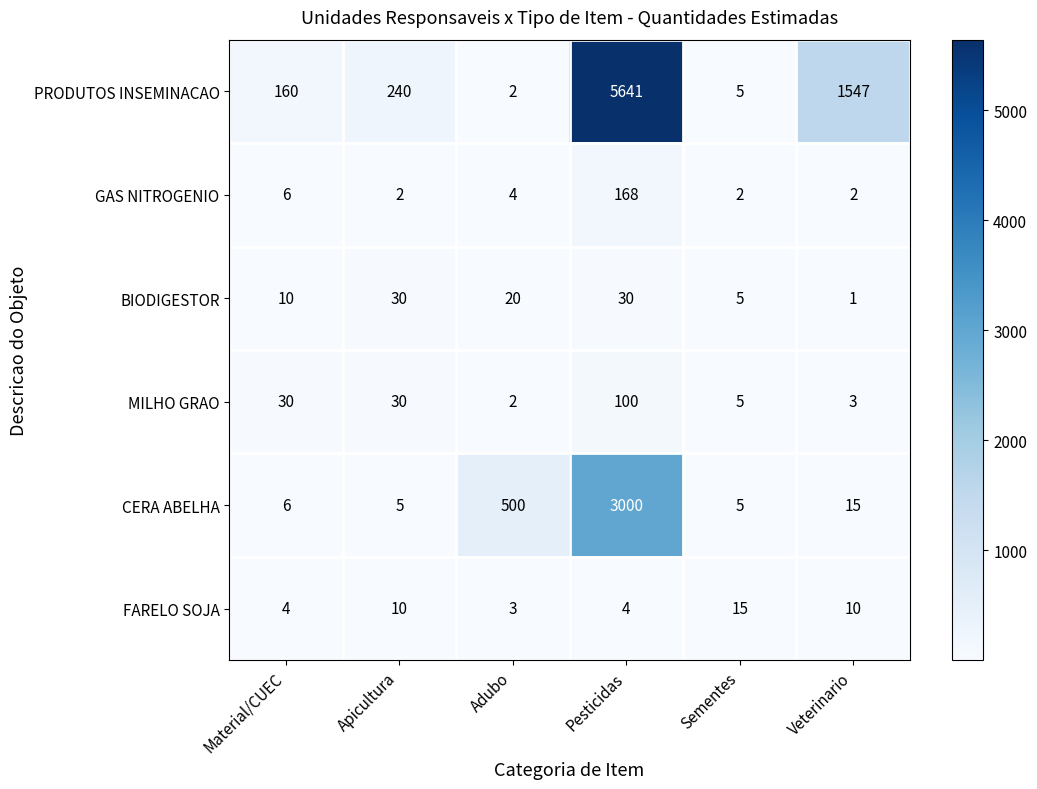

What is the minimum value shown in the chart?

1